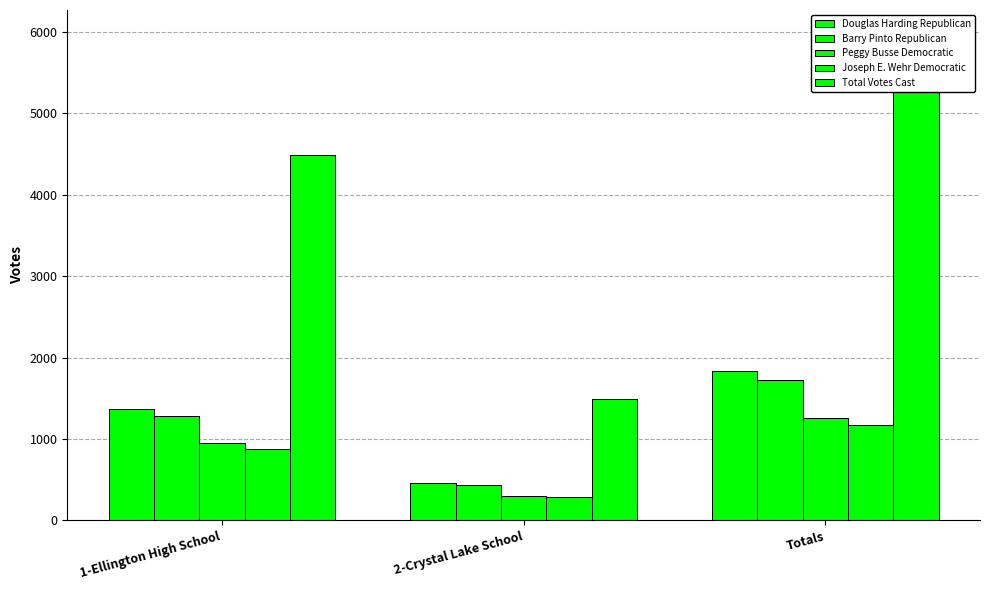

Reading left to right, list all the values displayed in this chart.

Douglas Harding Republican: 1374	458	1832
Barry Pinto Republican: 1282	439	1721
Peggy Busse Democratic: 949	304	1253
Joseph E. Wehr Democratic: 880	286	1166
Total Votes Cast: 4485	1487	5972